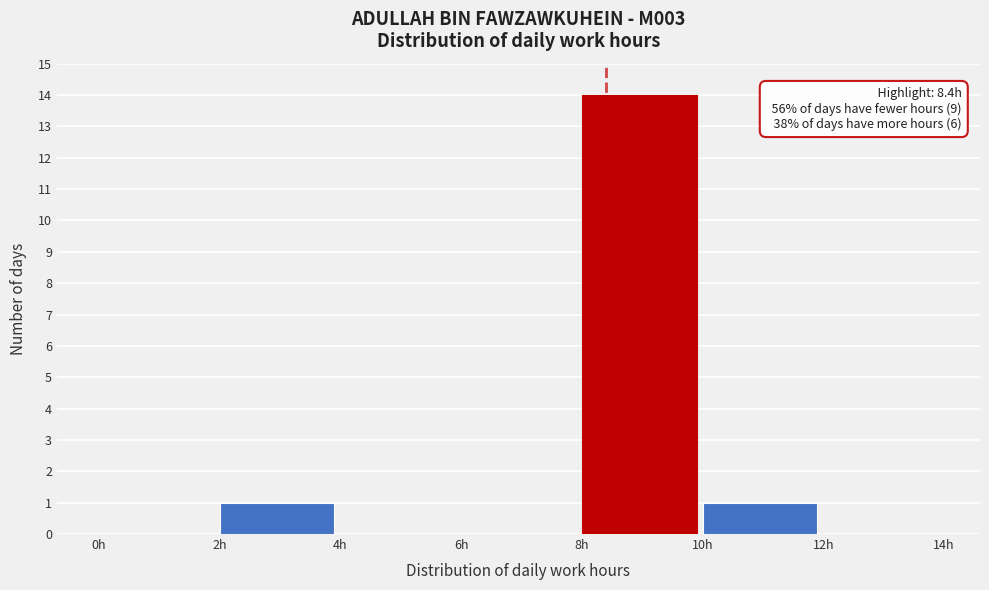

Which range on the x-axis has the tallest bar?

8 to 10